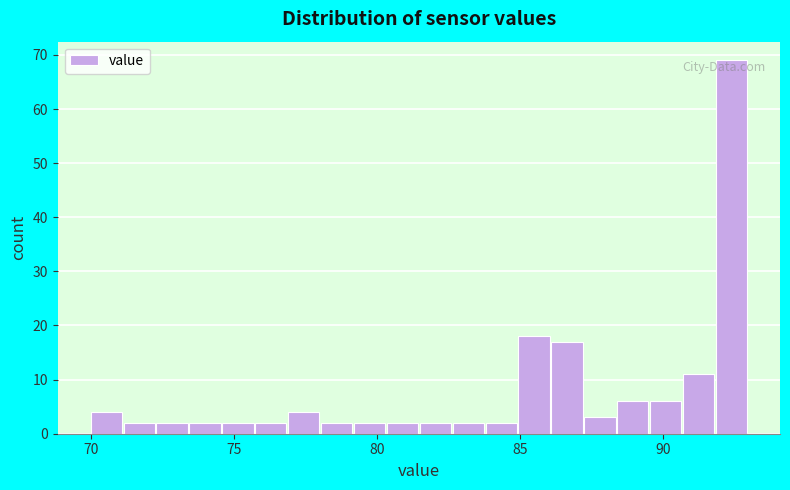

Around what value on the x-axis is the tallest bar? Give the approximate position of its centre, as read against the axis.

92.5